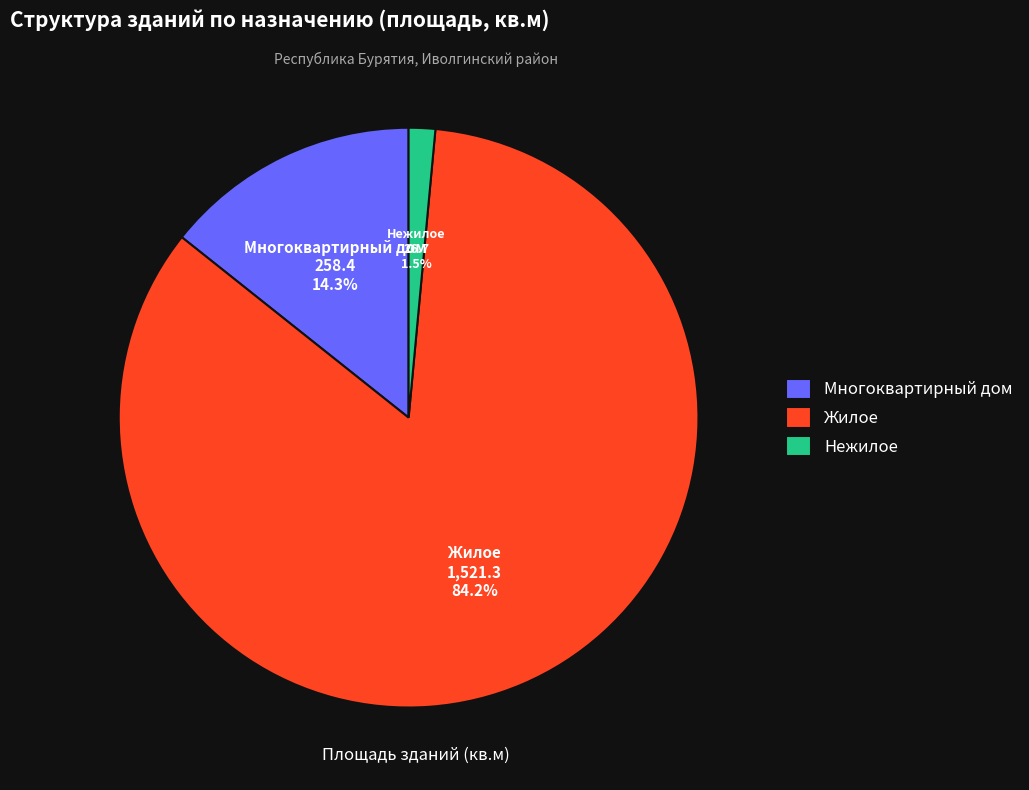

Does Многоквартирный дом account for over 50% of the chart?

No